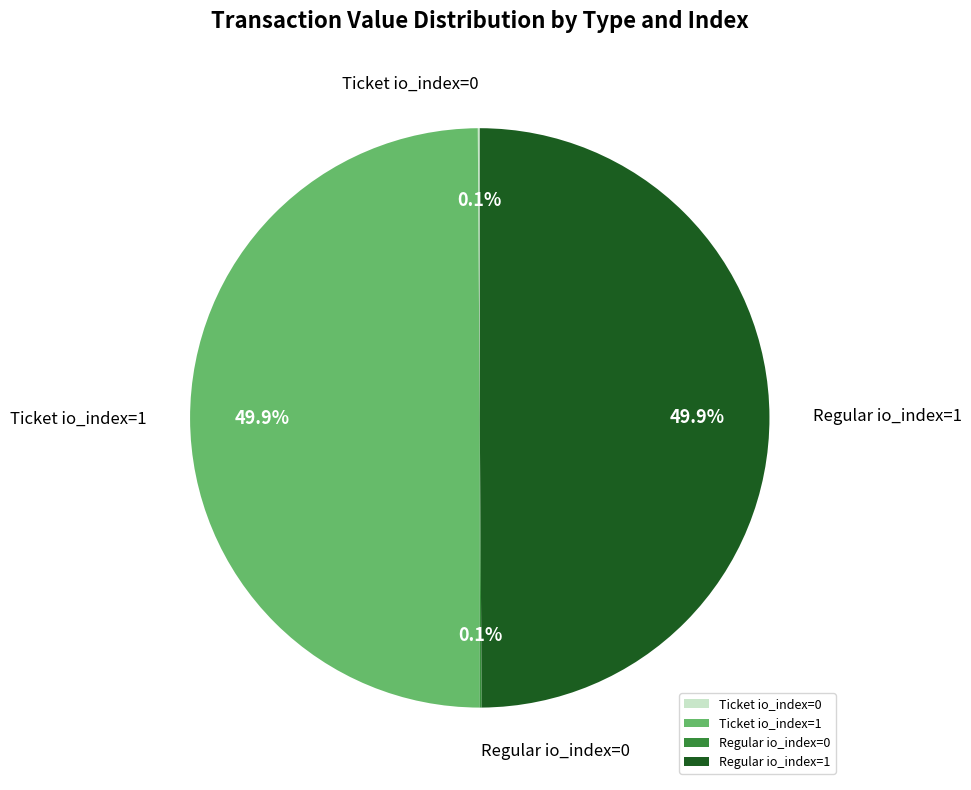

What percentage is NOT represented by Ticket io_index=1?

50.1%